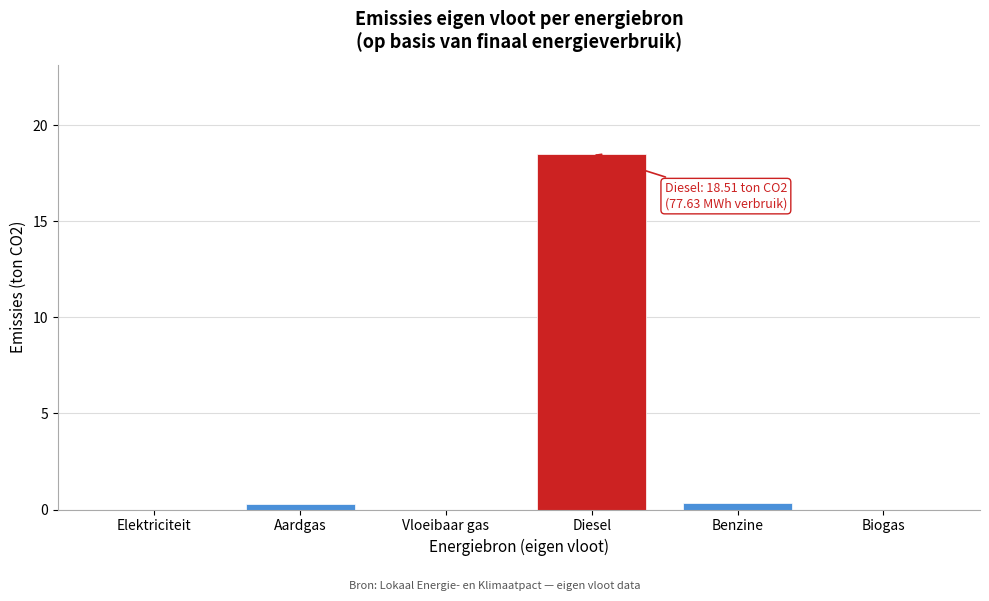

Reading right to left, list all the values displayed in this chart.

Biogas=0.0	Benzine=0.3	Diesel=18.5	Vloeibaar gas=0.0	Aardgas=0.3	Elektriciteit=0.0